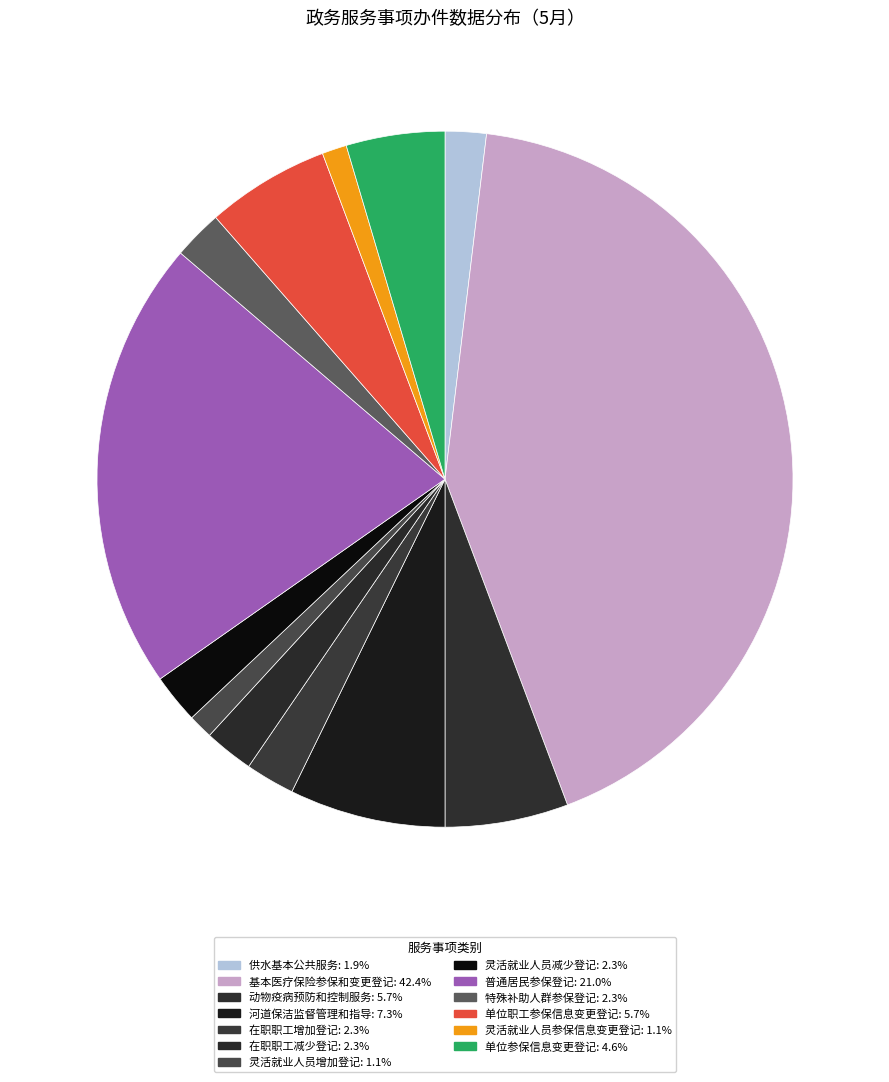

Count the number of slices in the pie.

13